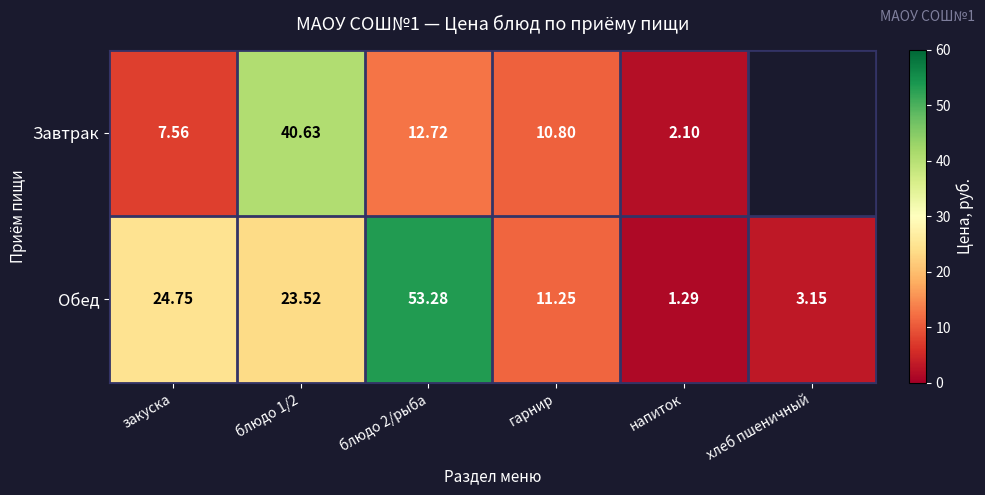

Which category has the lowest value in the Обед series?

напиток